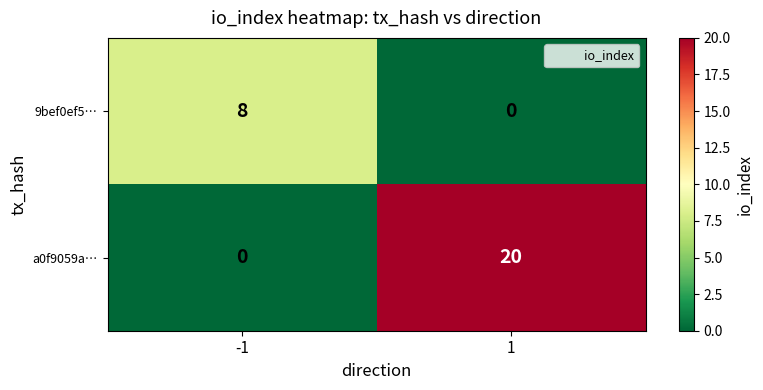

Rank the categories by 9bef0ef5… value from lowest to highest.

1, -1